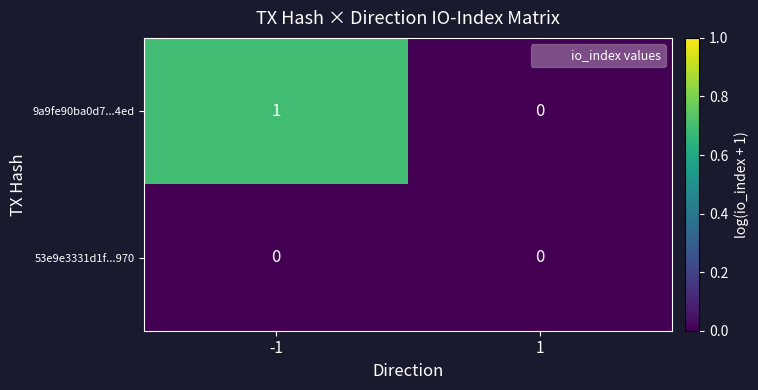

Reading left to right, transcribe all the data shown in this chart.

9a9fe90ba0d7...4ed: 1	0
53e9e3331d1f...970: 0	0